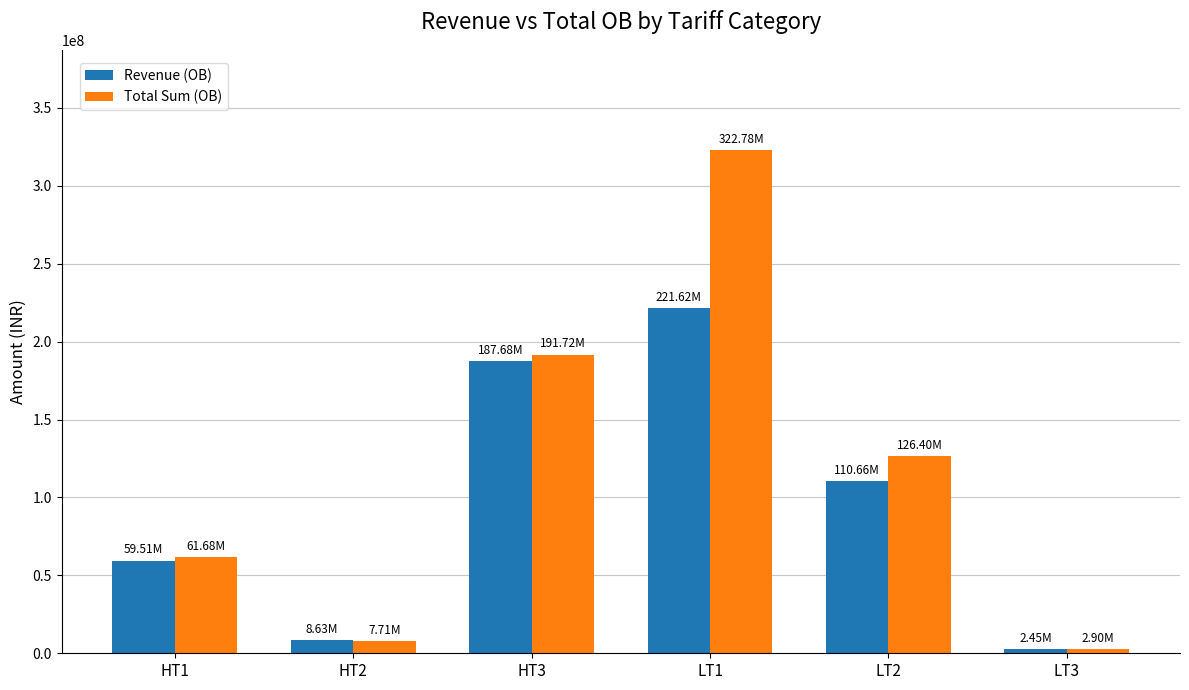

Rank the series by their average value, from lowest to highest.

Revenue (OB), Total Sum (OB)